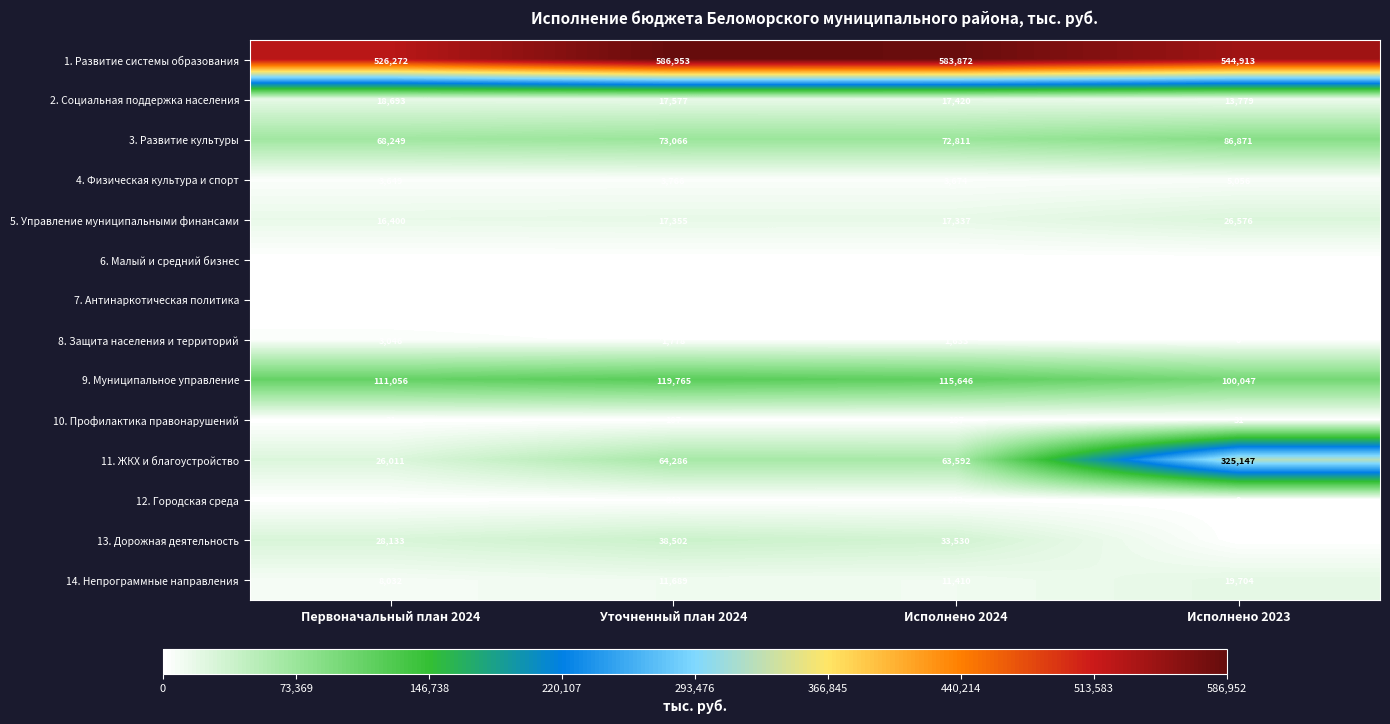

Is it true that 9. Муниципальное управление equals 151209 at Исполнено 2024?

False